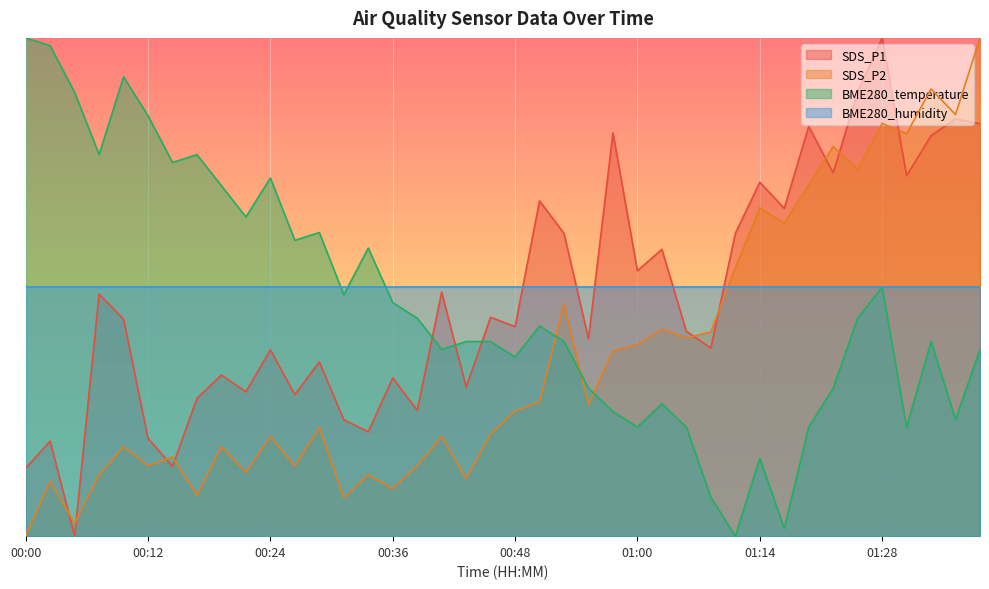

At which category does the chart reach its peak across all series?

01:28